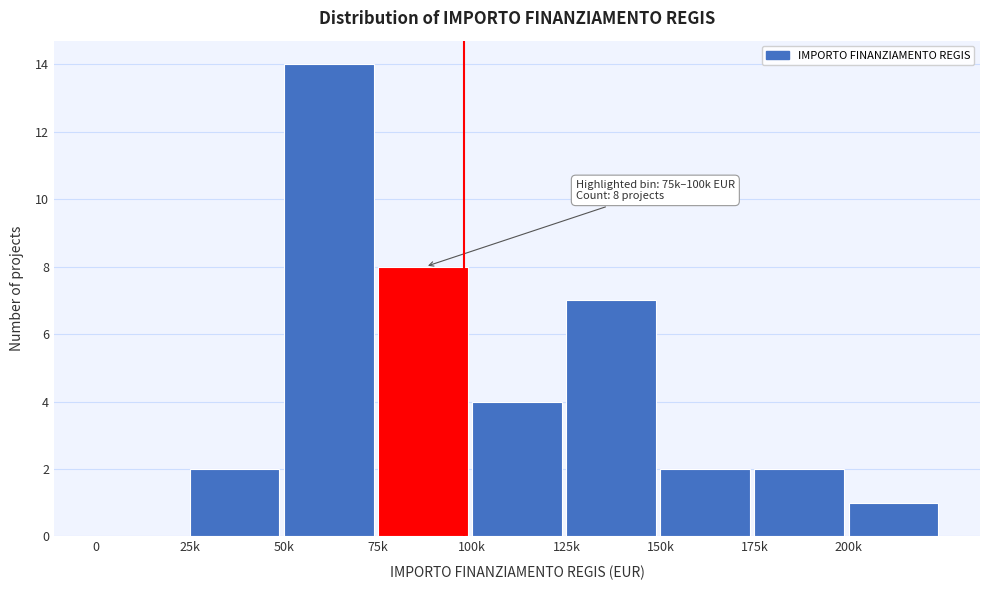

Reading left to right, what are all the values shown in this chart?

0=0	25k=2	50k=14	75k=8	100k=4	125k=7	150k=2	175k=2	200k=1